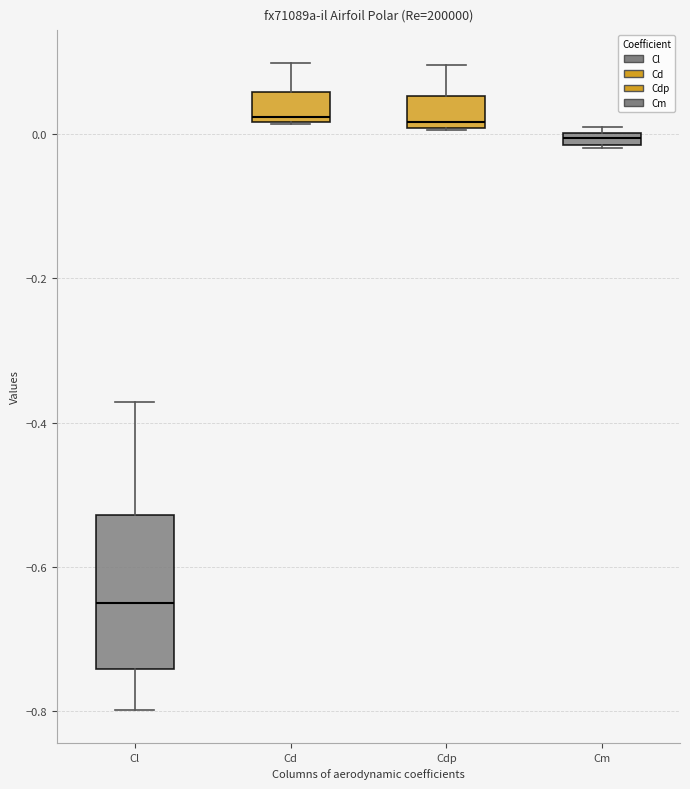

Where does the upper whisker of the box for Cl end on the y-axis? The values are not printed on the chart, so give them approximately, as read against the axis.

-0.38